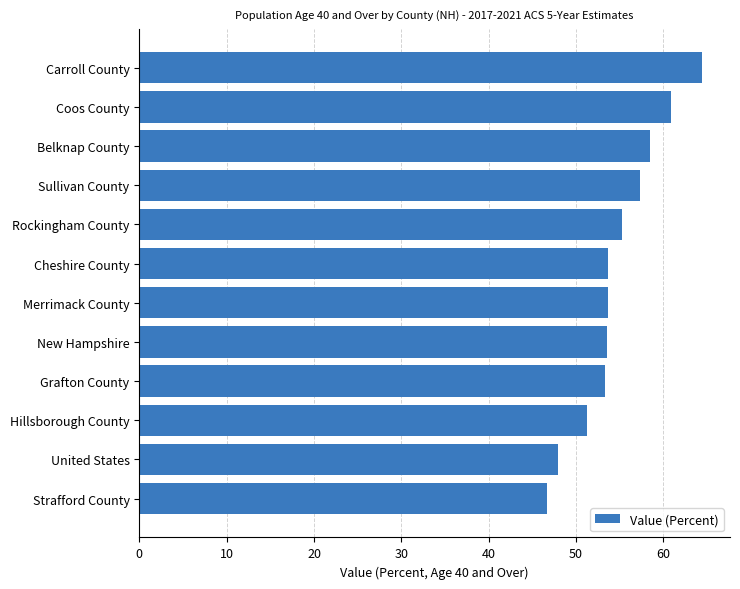

How many data points does each series have?

12